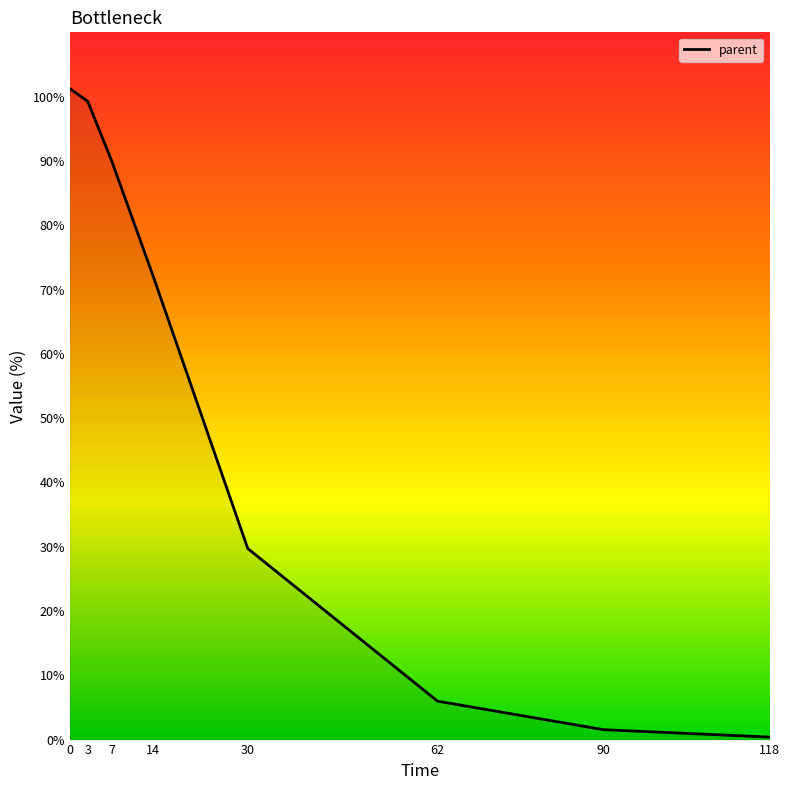

True or false: the data shows 99.3 at 3.

True